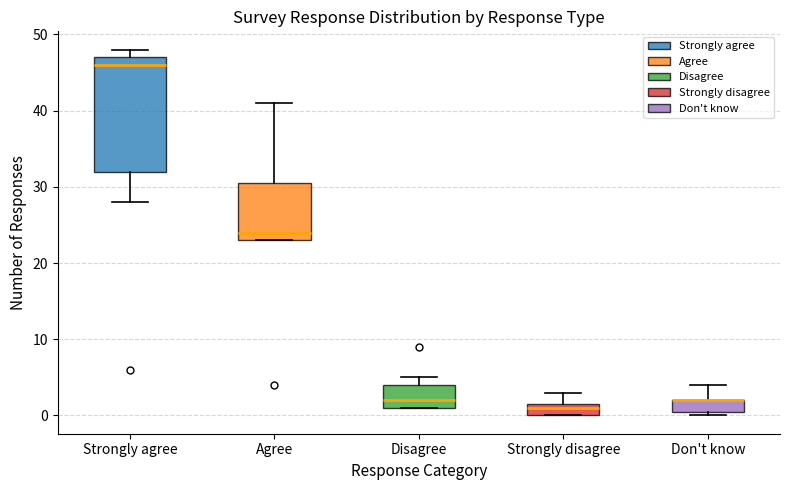

Where does the median line of the box for Strongly agree sit on the y-axis? The values are not printed on the chart, so give them approximately, as read against the axis.

46